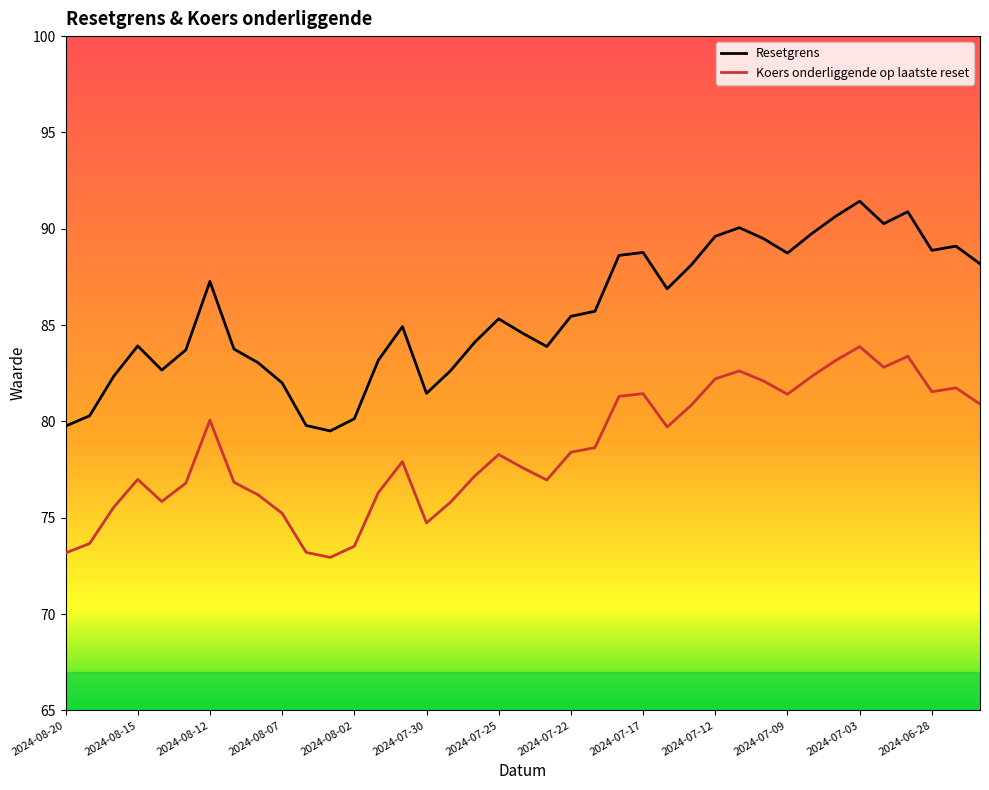

Which series has the largest total across all categories?

Resetgrens